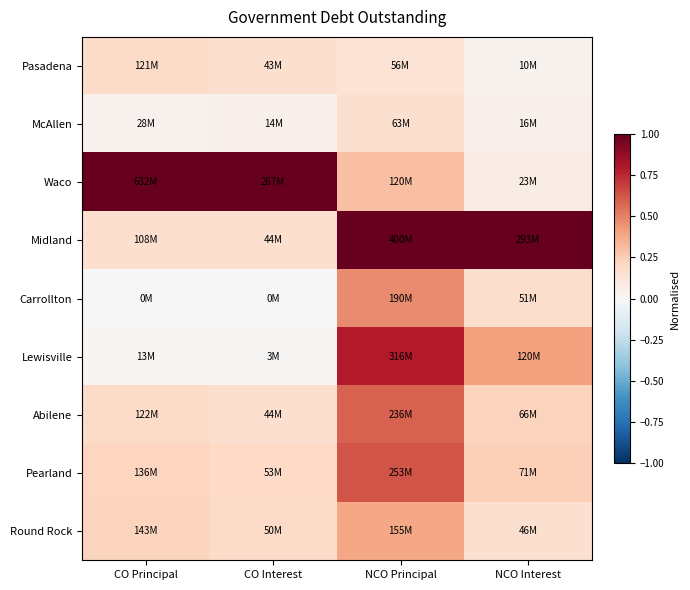

At NCO Interest, list the series in order from largest to smallest.

Midland, Lewisville, Pearland, Abilene, Carrollton, Round Rock, Waco, McAllen, Pasadena